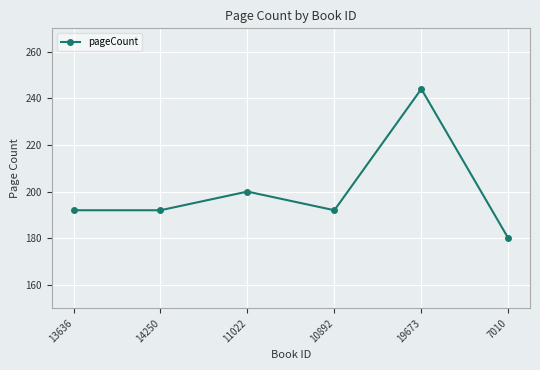

What position from the left is 11022?

3